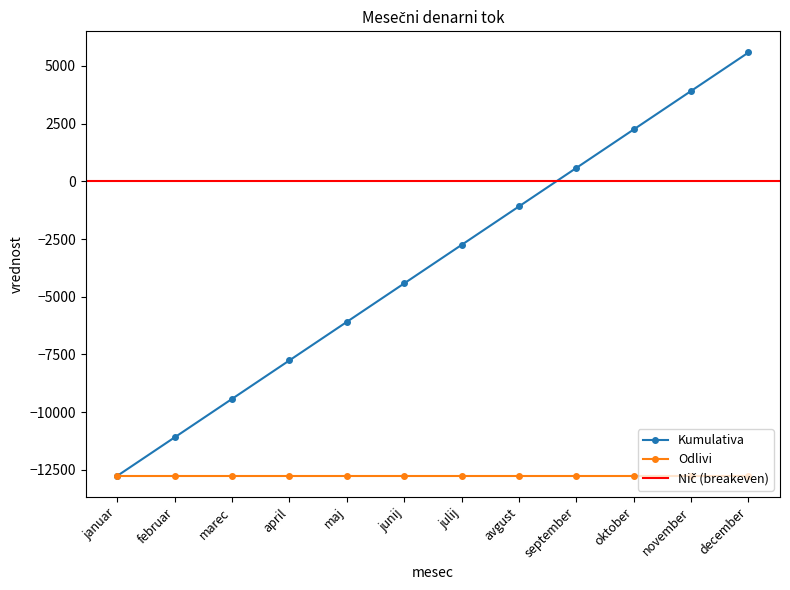

Is it true that the value at april is -7755.9?

True